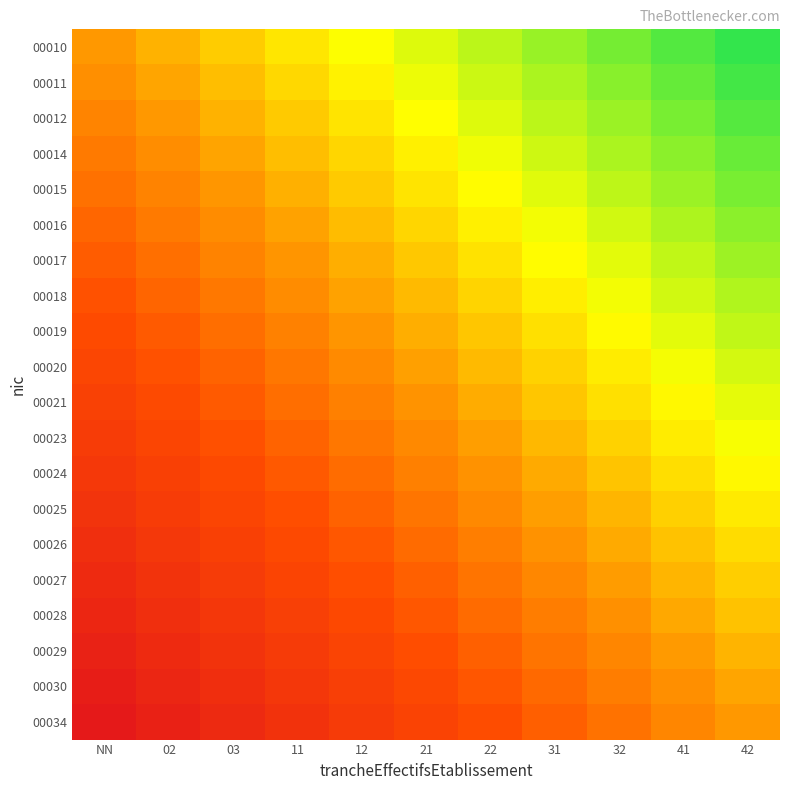

Count the number of data series in this chart.

20